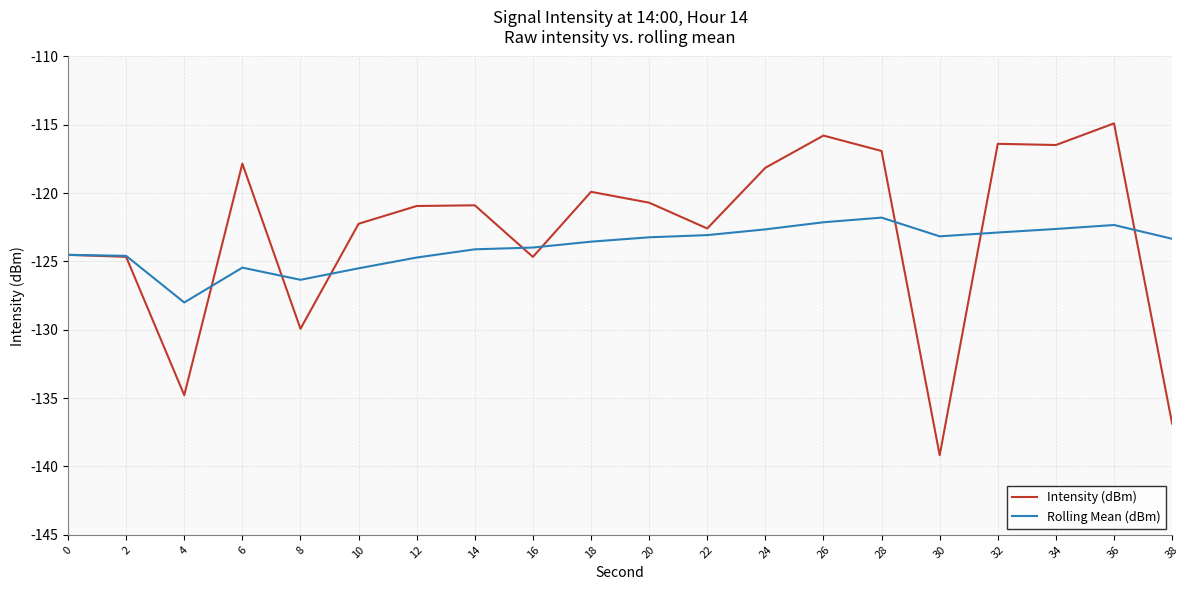

At which category is the sum across all series the highest?

36